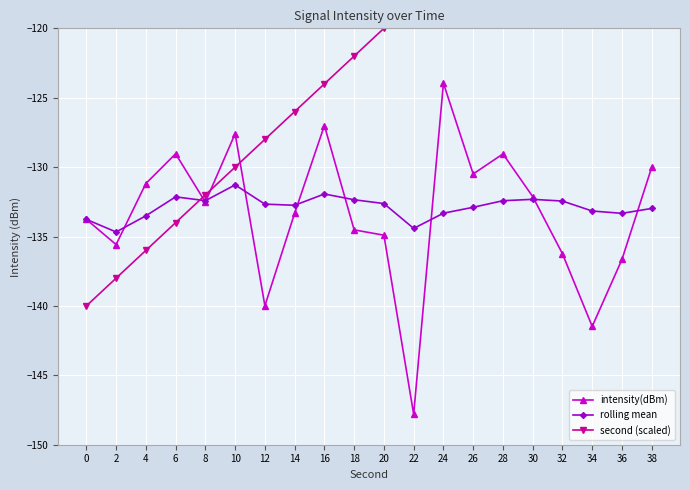

In rolling mean, how many points are lower than both neighbors (excluding endpoints)?

5